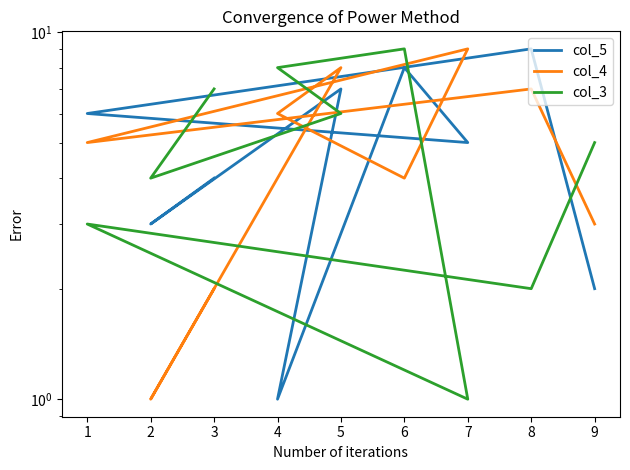

What is the sum of all col_3 values?

45